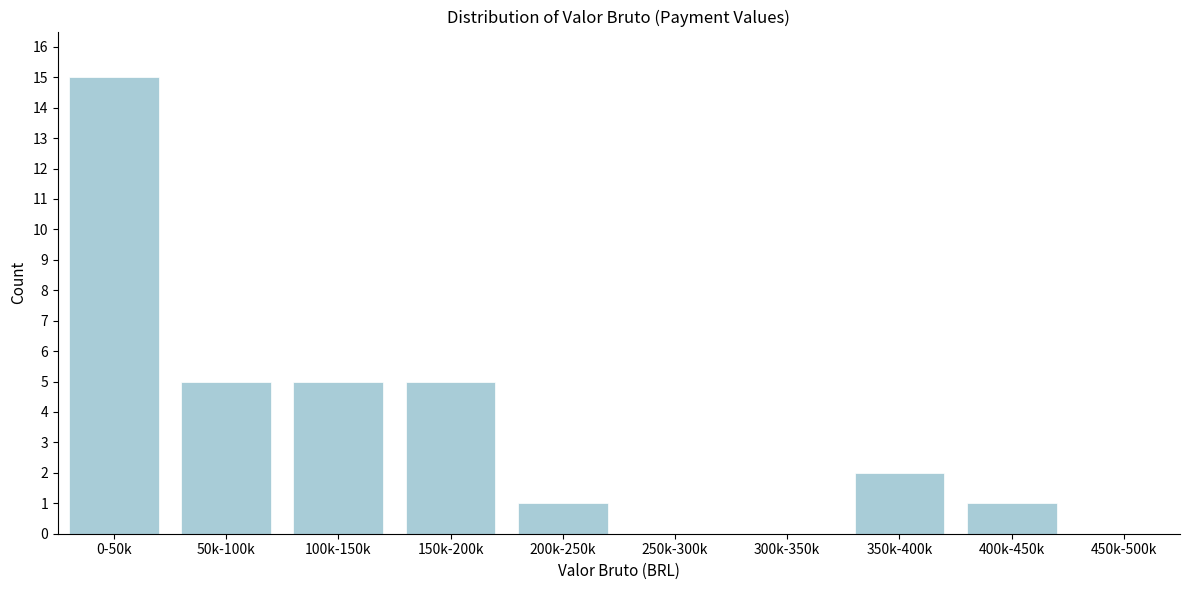

Reading left to right, what are all the values shown in this chart?

0-50k=15	50k-100k=5	100k-150k=5	150k-200k=5	200k-250k=1	250k-300k=0	300k-350k=0	350k-400k=2	400k-450k=1	450k-500k=0